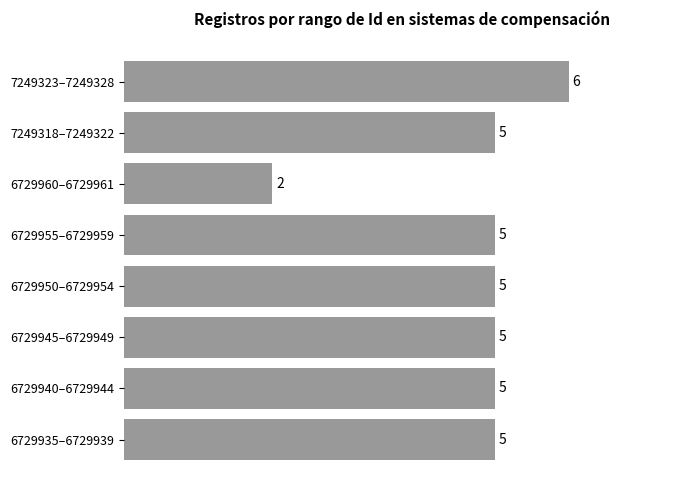

True or false: the data shows 3 at 7249318–7249322.

False